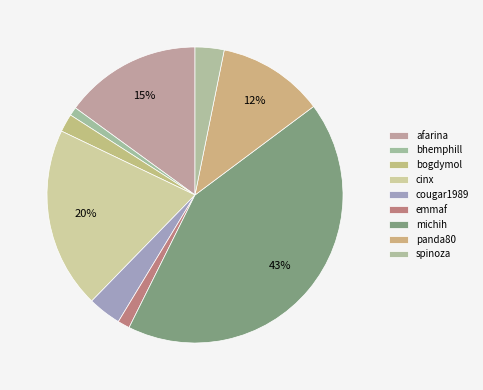

Count the number of slices in the pie.

9